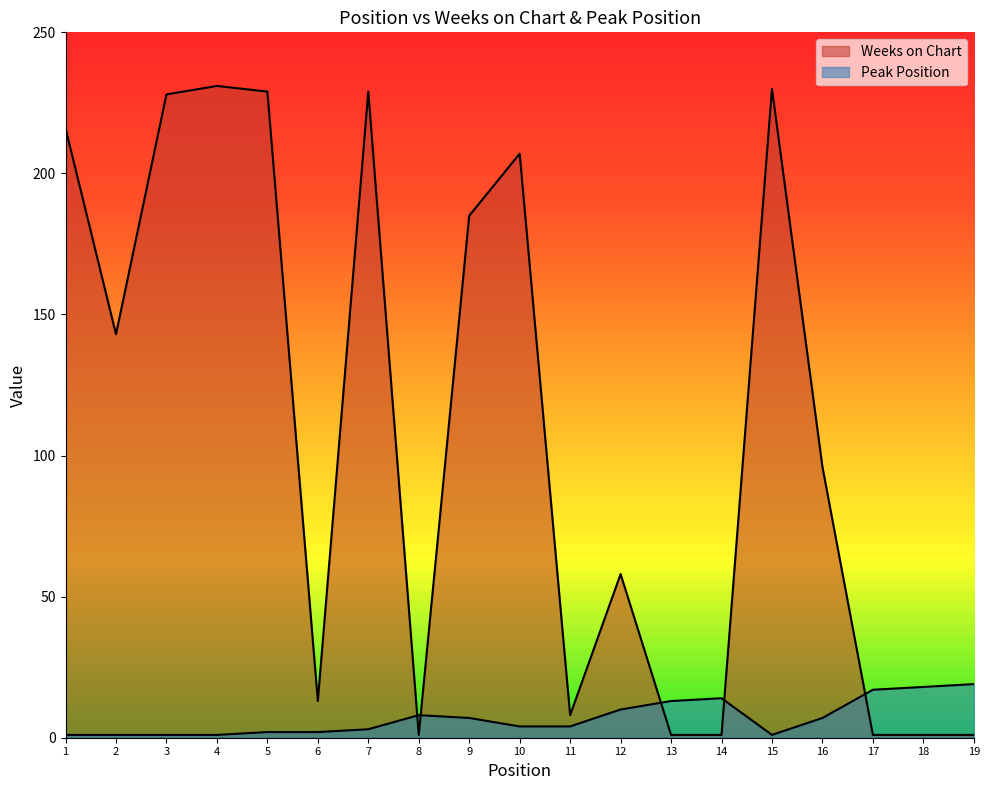

How many values in the Weeks on Chart series are below 96?

9